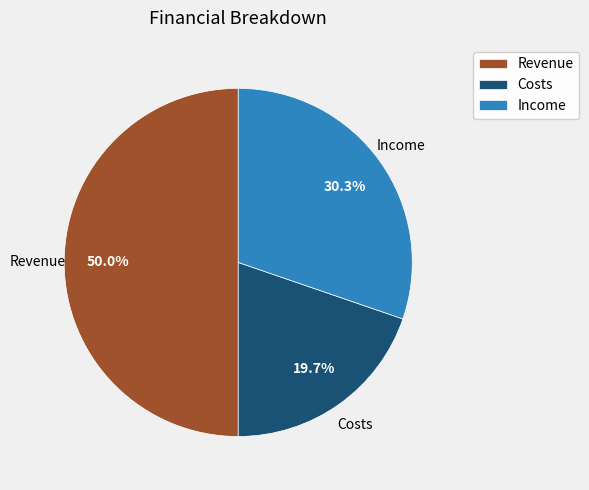

The Income slice represents 15% of the pie. True or false?

False